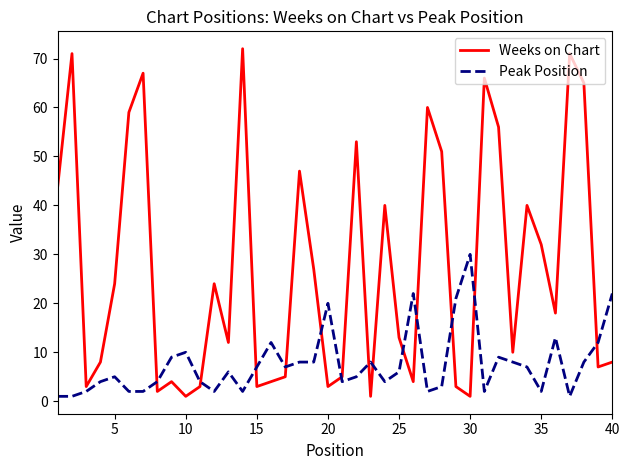

Which series has the largest range (max minus min)?

Weeks on Chart